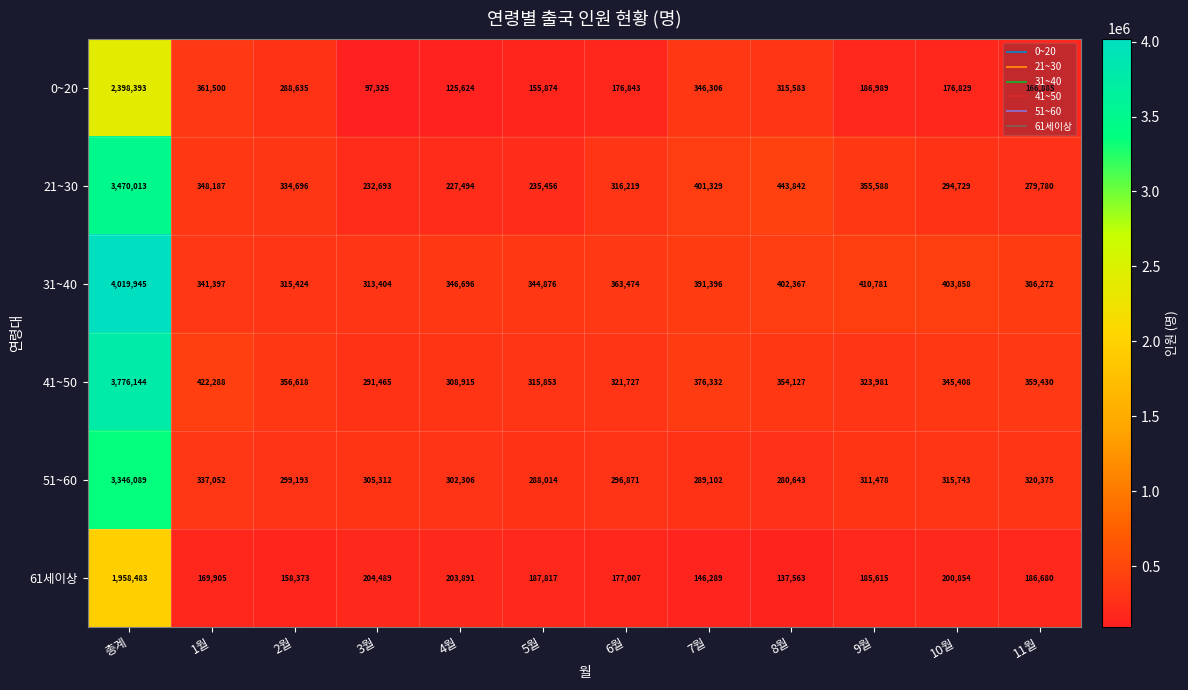

What is the difference between the maximum and minimum values in the 51~60 series?

3065446